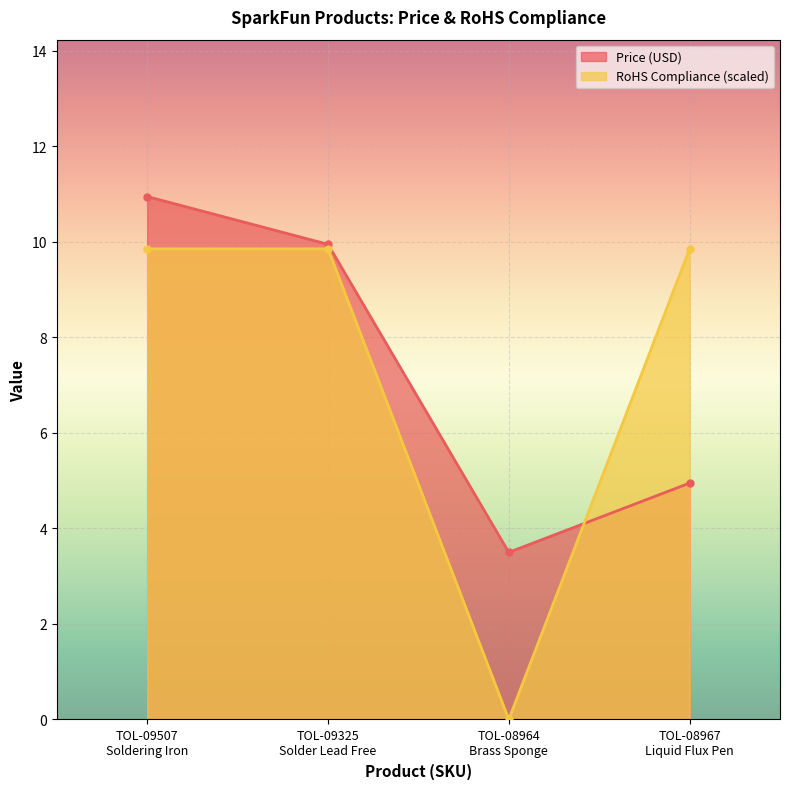

Is it true that RoHS Compliance equals 6.0 at TOL-08964
Brass Sponge?

False